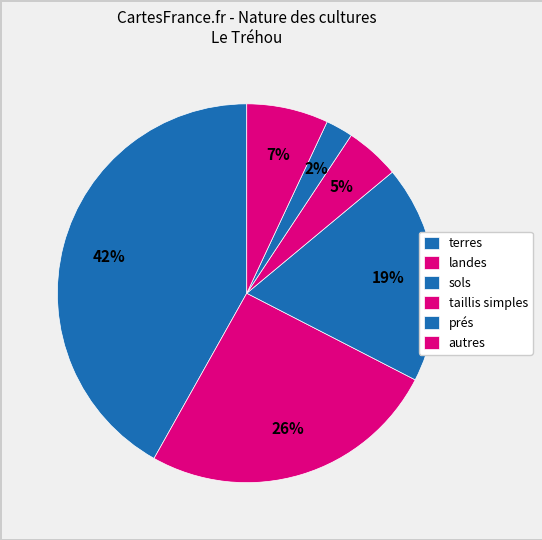

How many segments does this pie chart have?

6